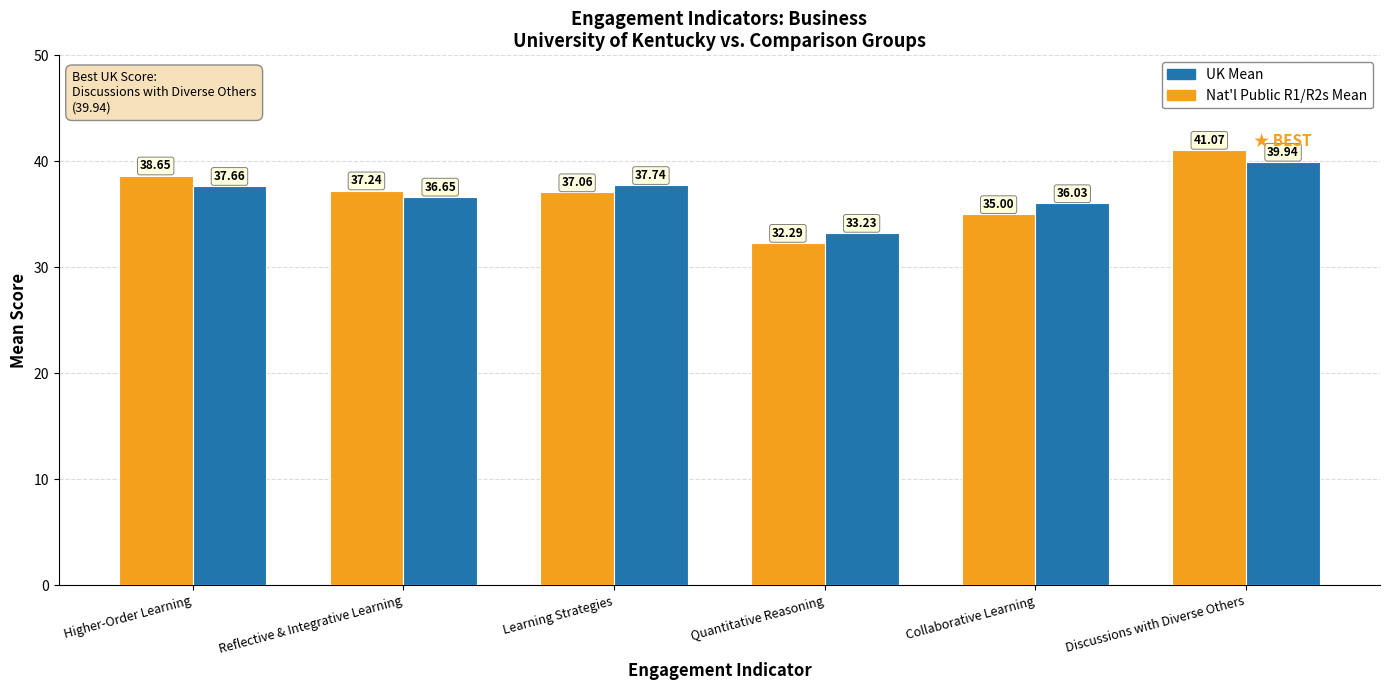

Is it true that Nat'l Public R1/R2s Mean equals 64.3 at Higher-Order Learning?

False